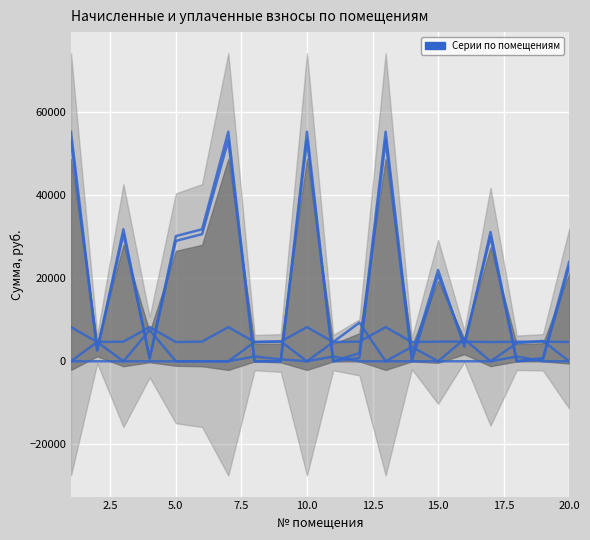

The аванс (взнос) series shows -794.4 at 12.5. True or false?

False